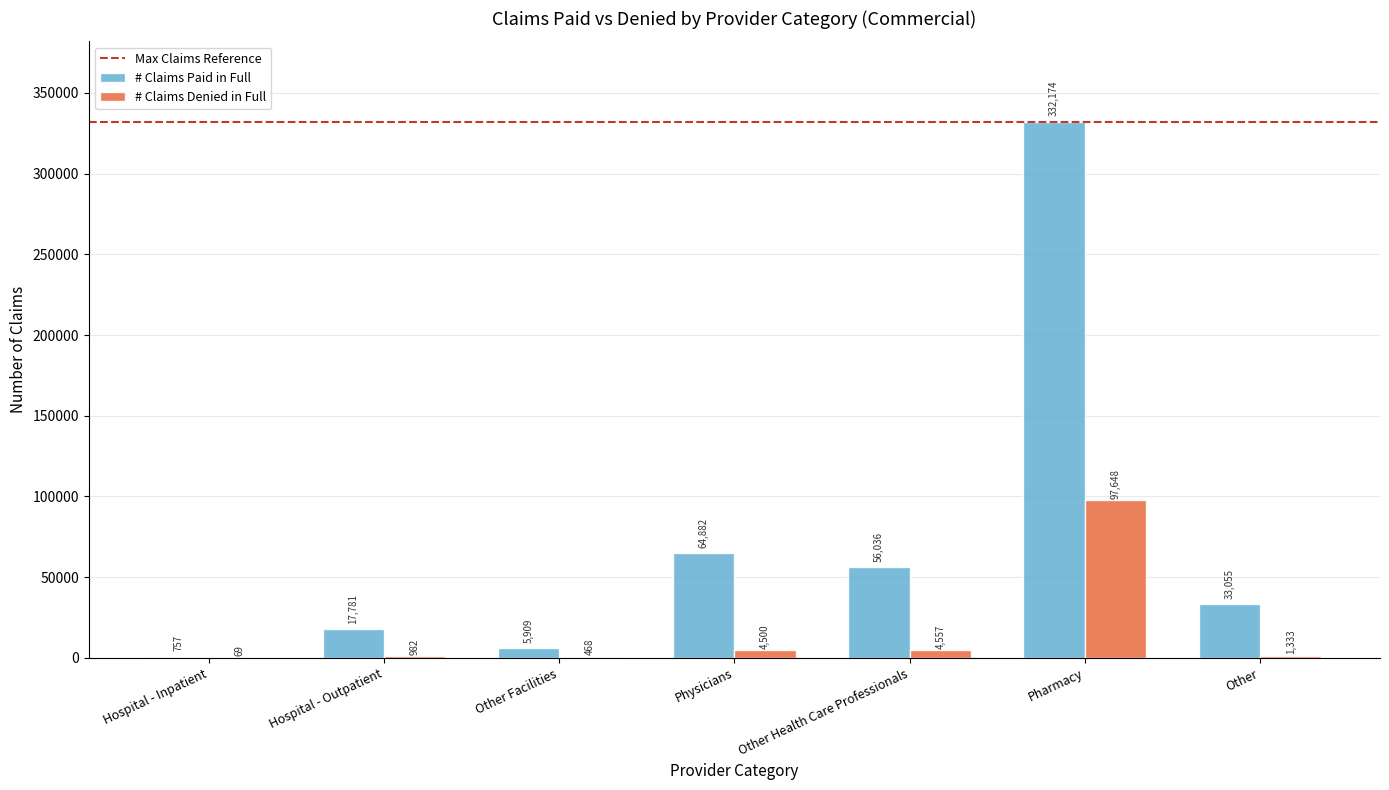

What is the sum of all # Claims Denied in Full values?

109557